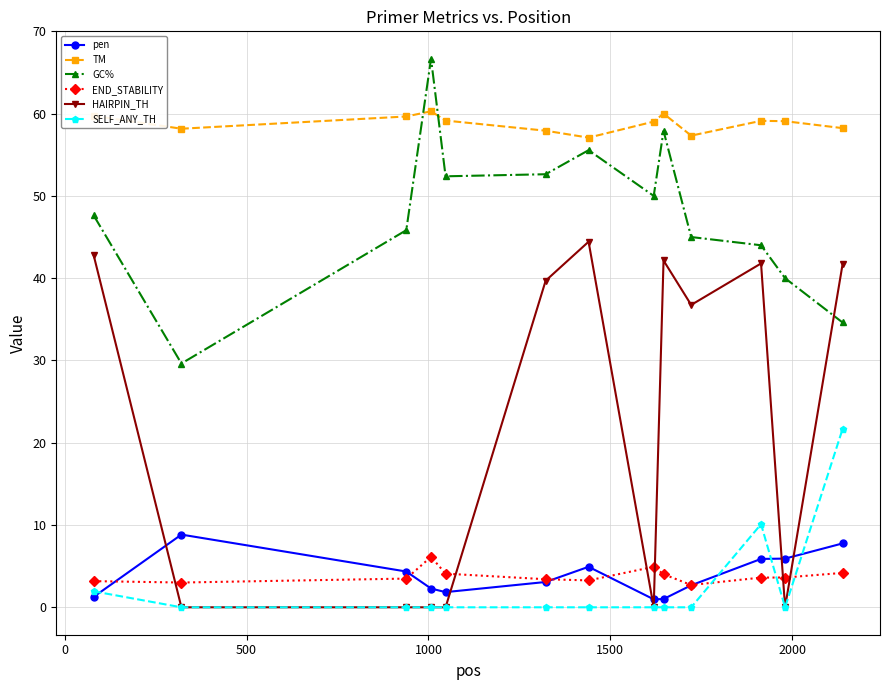

Which series has the largest total across all categories?

TM